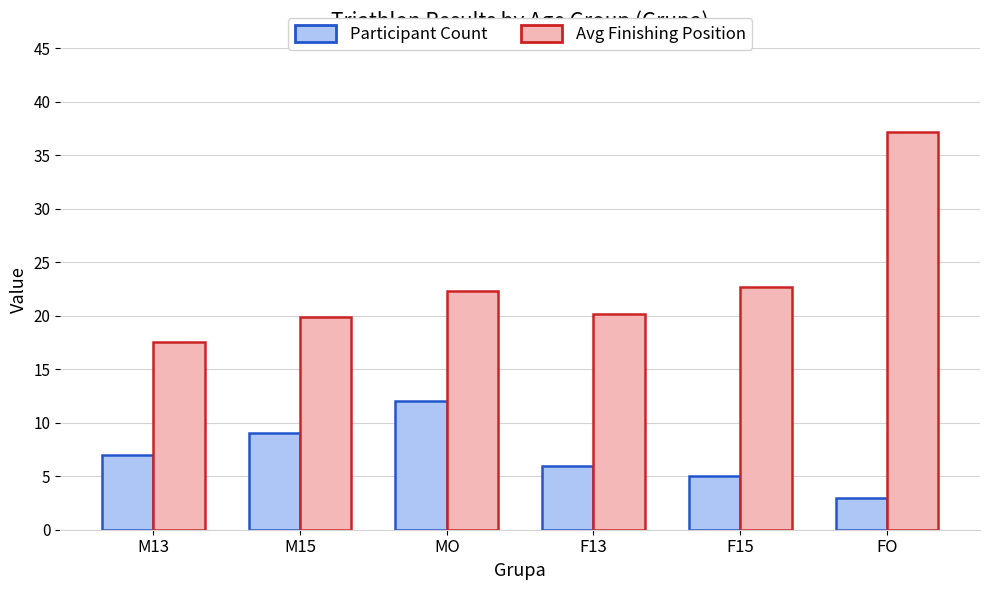

At which label is Participant Count closest to 7?

M13